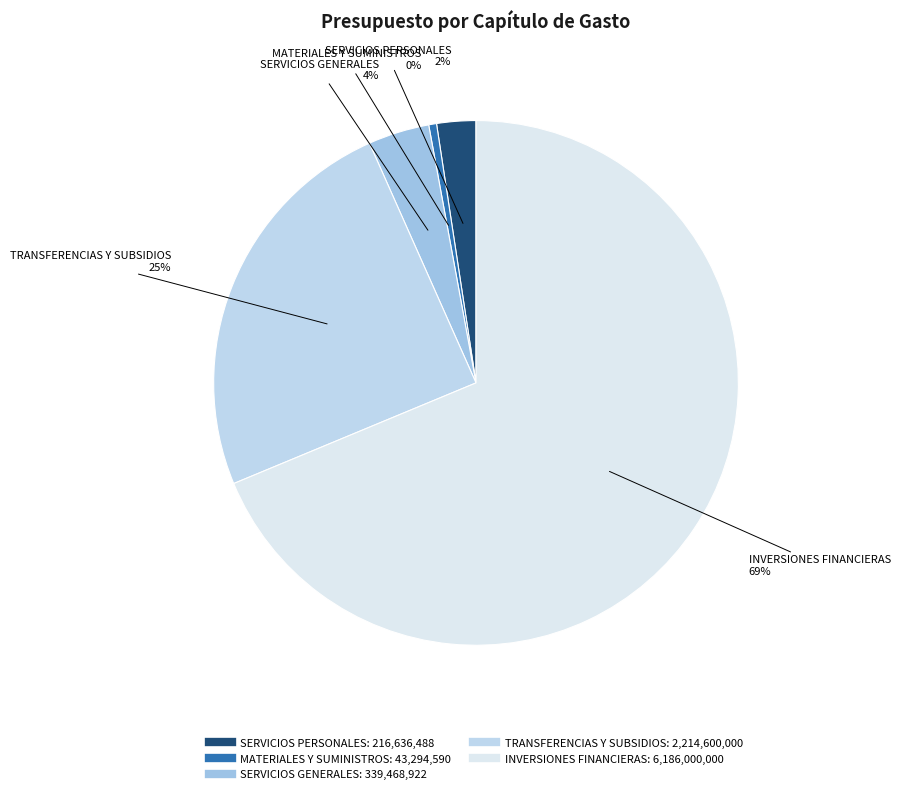

What is the smallest slice in the pie chart?

MATERIALES Y SUMINISTROS